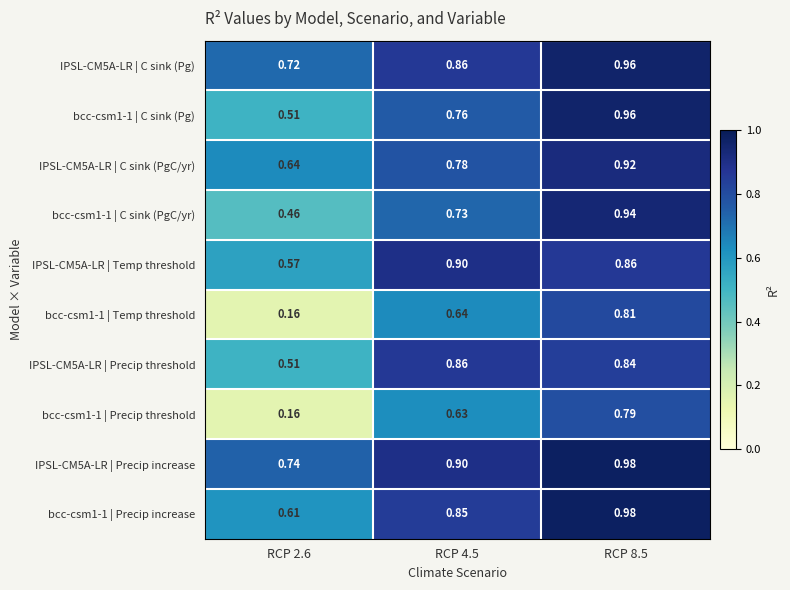

Is the value of bcc-csm1-1 | C sink (Pg) at RCP 4.5 greater than the value of bcc-csm1-1 | Precip threshold at RCP 2.6?

Yes